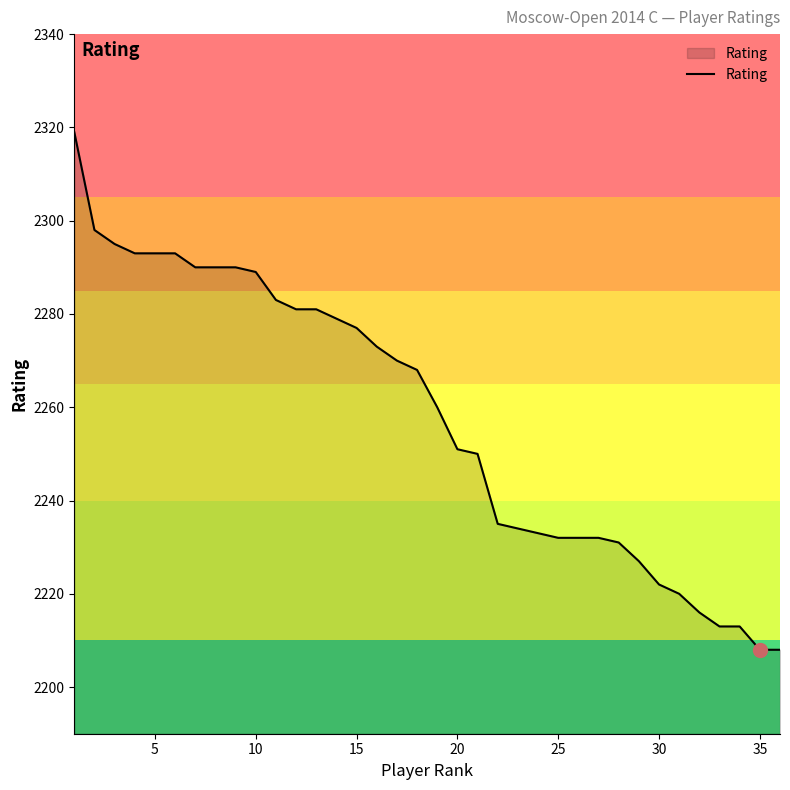

What is the minimum value shown in the chart?

2208